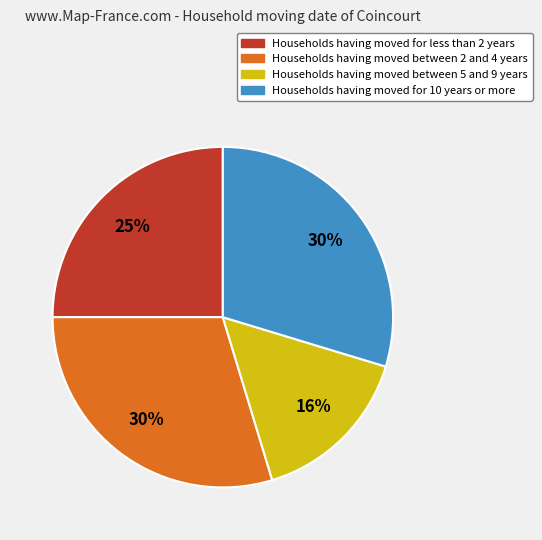

To the nearest percent, what is the difference between the largest and smallest slice percentages?

14%